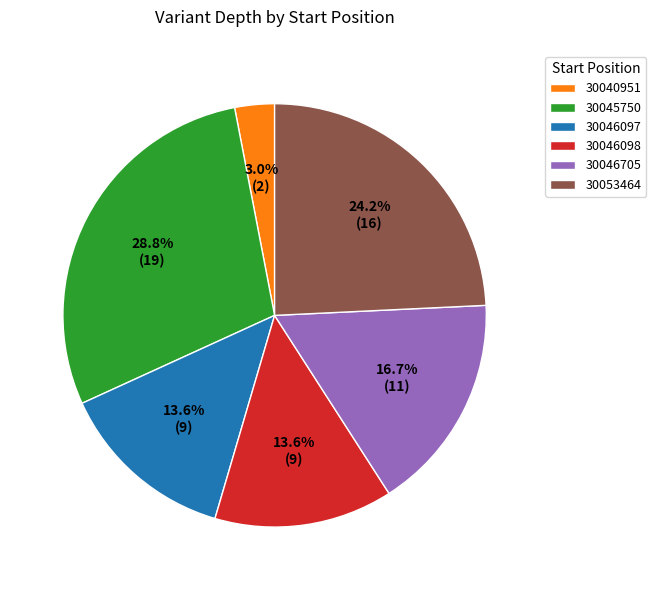

To the nearest percent, what percentage of the pie is 30040951?

3%